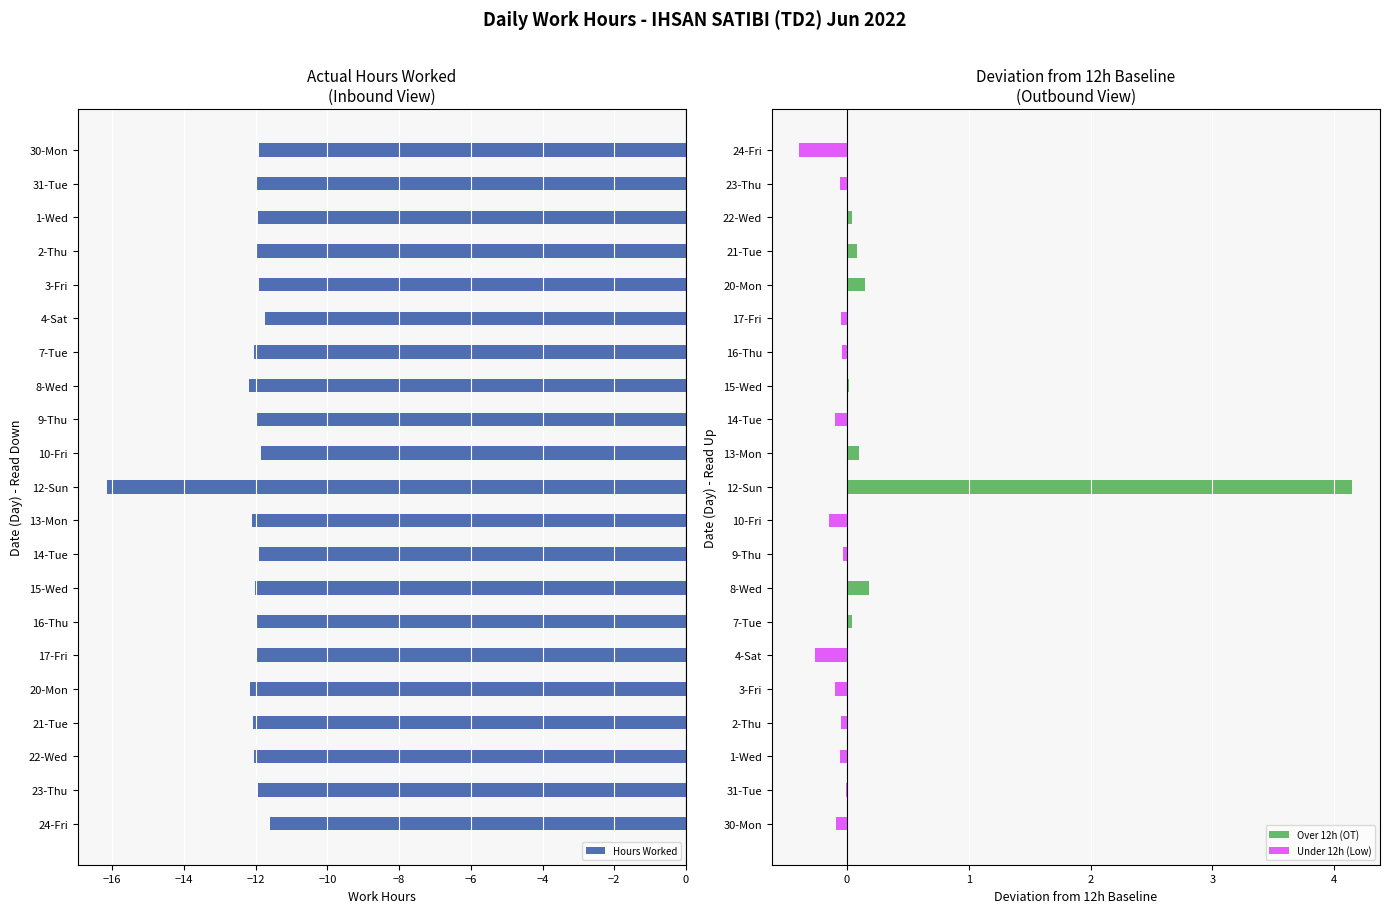

Is it true that Hours Worked equals -12.1 at 13-Mon?

True